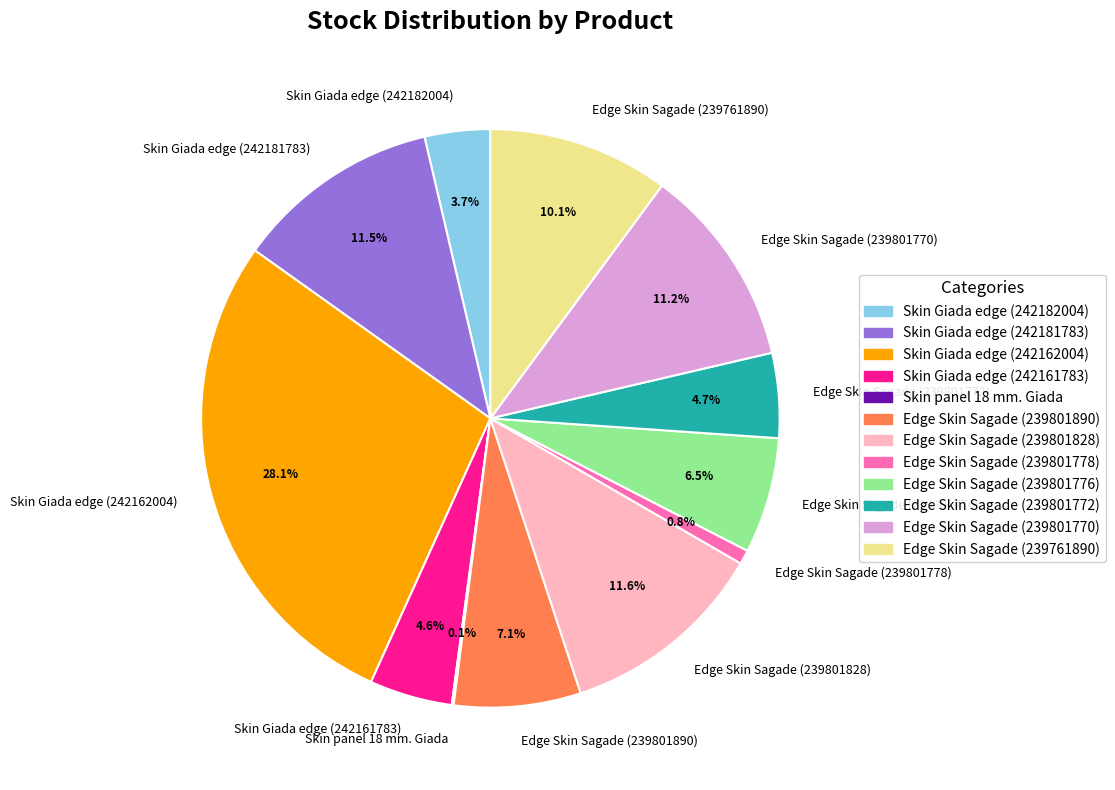

What is the largest slice in the pie chart?

Skin Giada edge (242162004)